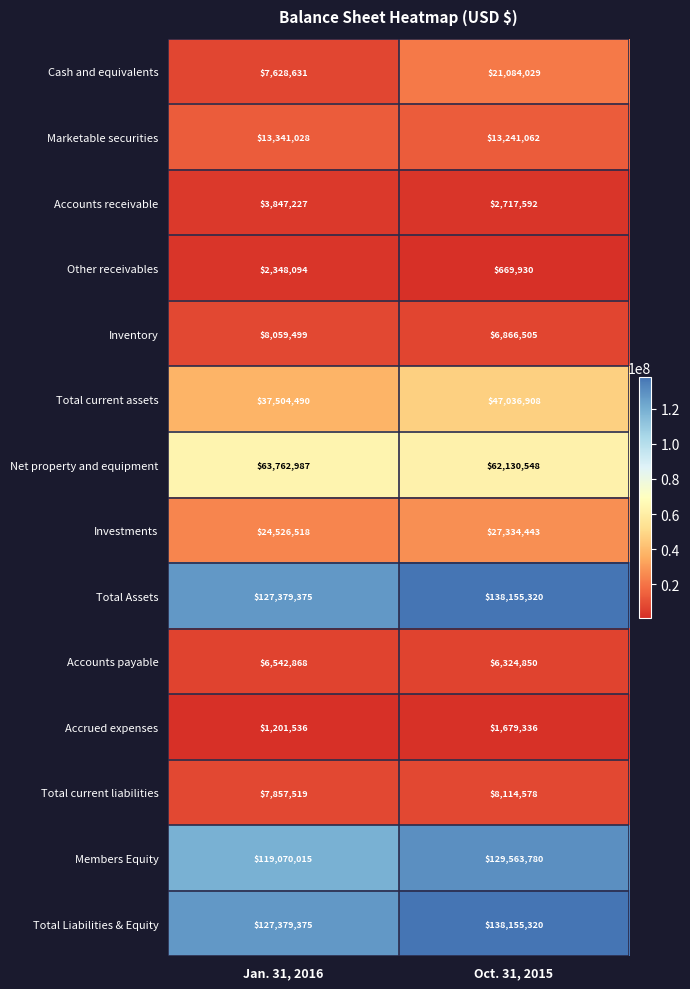

List the labels in order of Members Equity value, largest first.

Oct. 31, 2015, Jan. 31, 2016